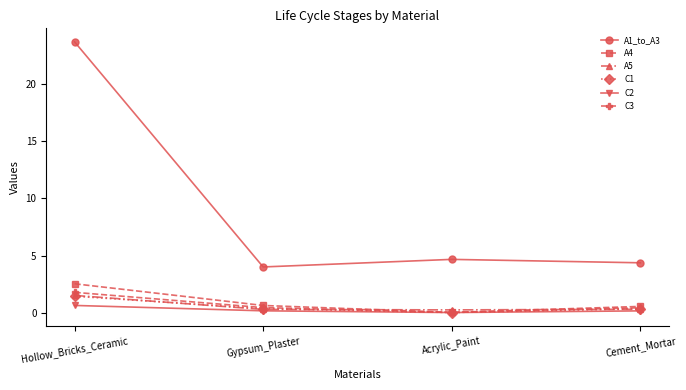

Is it true that A1_to_A3 equals 4.4 at Cement_Mortar?

True